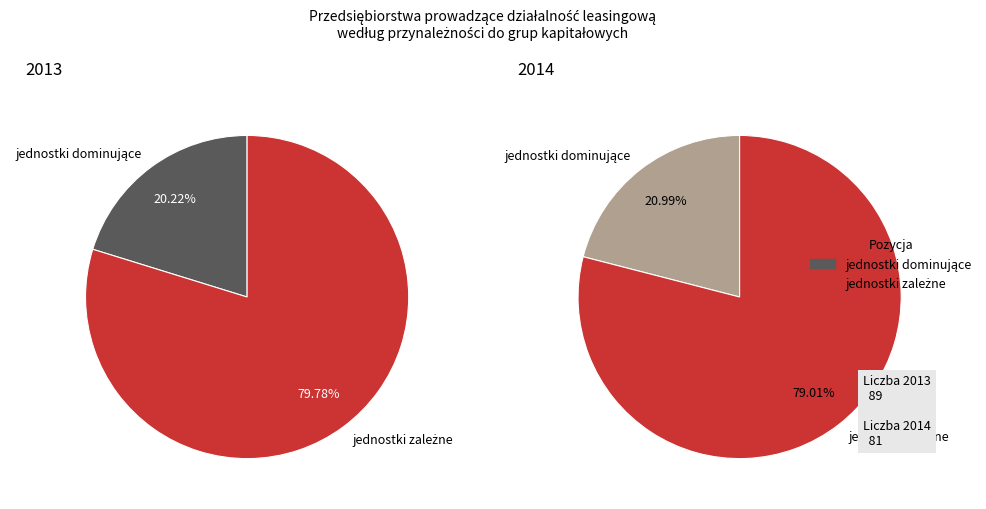

Which has a higher value, jednostki dominujące or jednostki zależne?

jednostki zależne